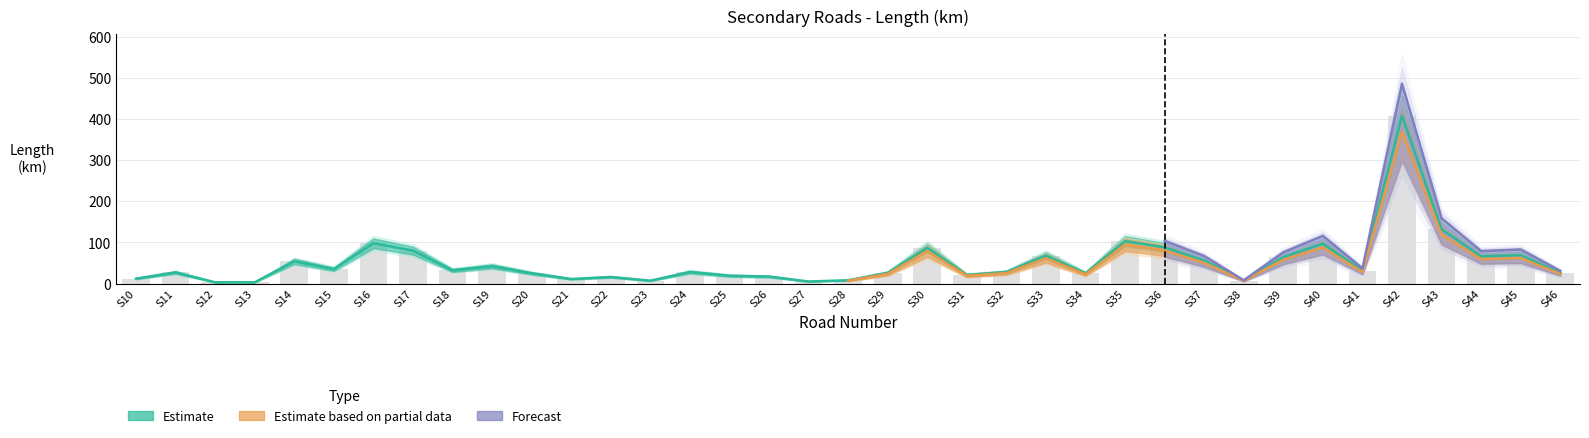

At which label does Estimate based on partial data first exceed 28?

S14